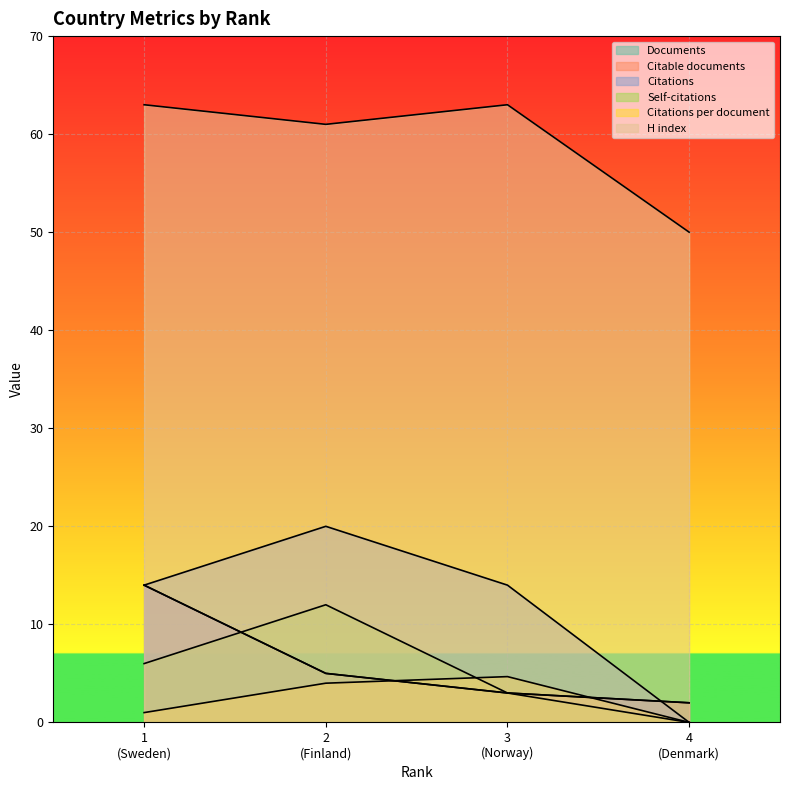

What is the difference between the highest and lowest values at 1 (Sweden)?

62.0